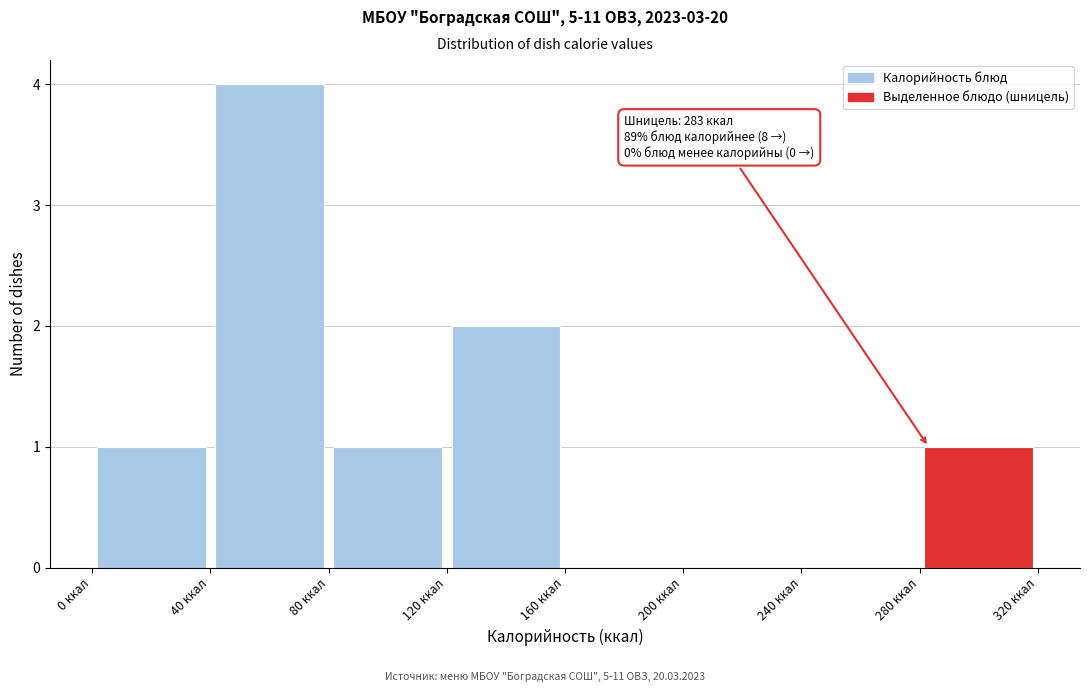

Over which range of the x-axis is the bar tallest?

40 to 80